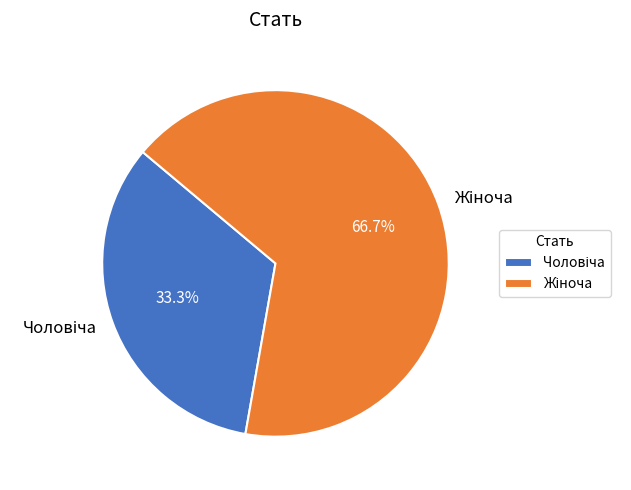

Is there a majority slice in this chart?

Yes